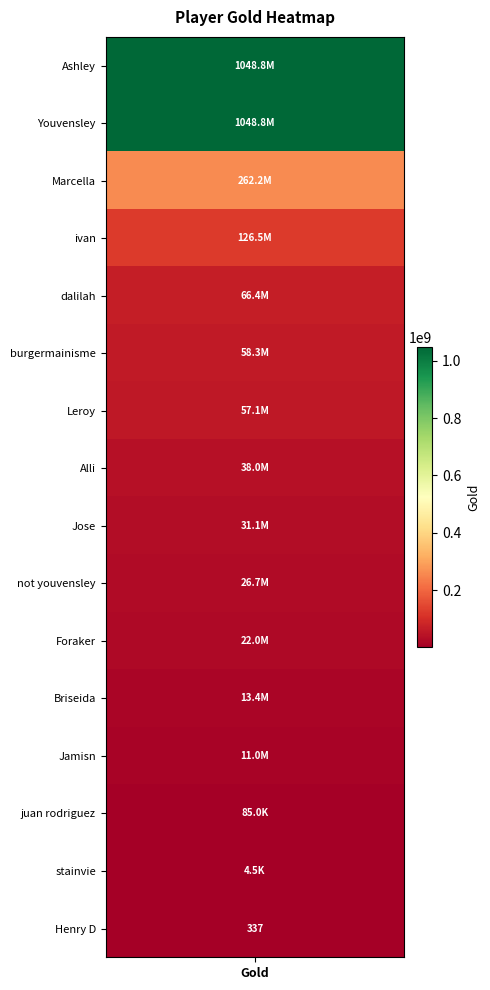

Between 7 and 5, which is larger?

5